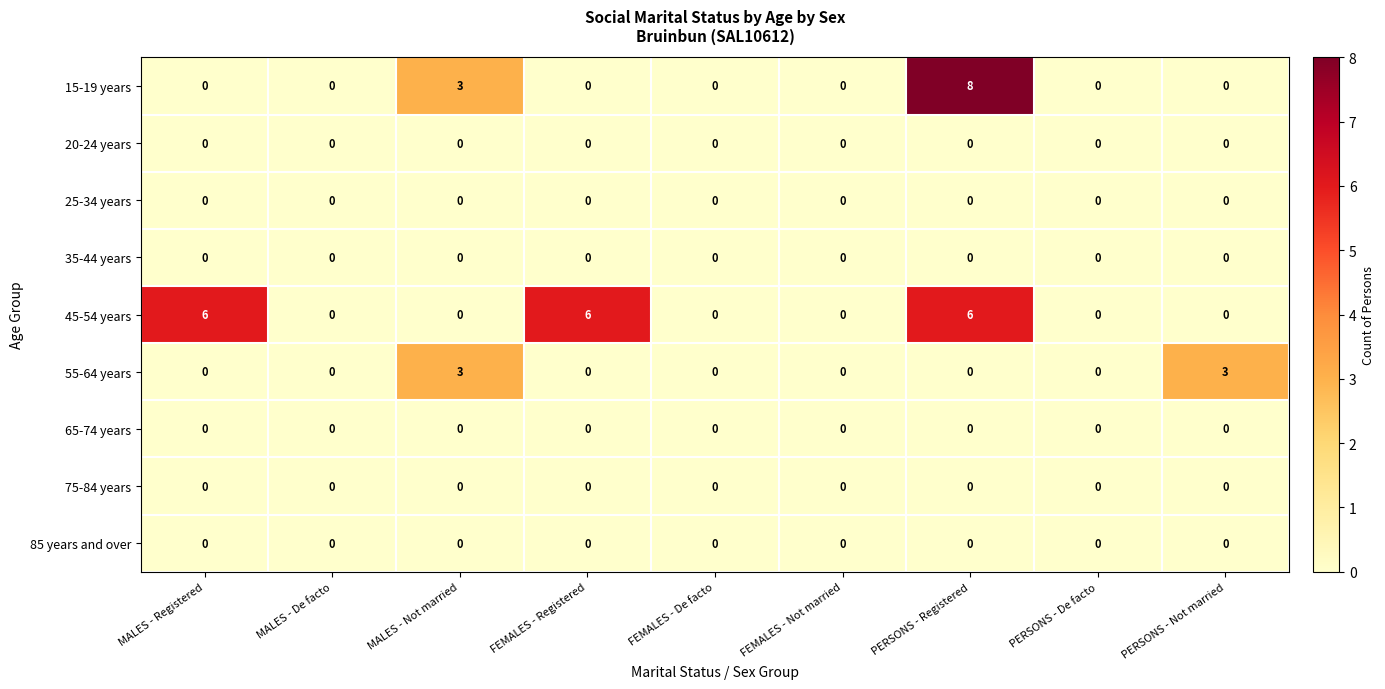

Which series has the widest spread of values?

15-19 years